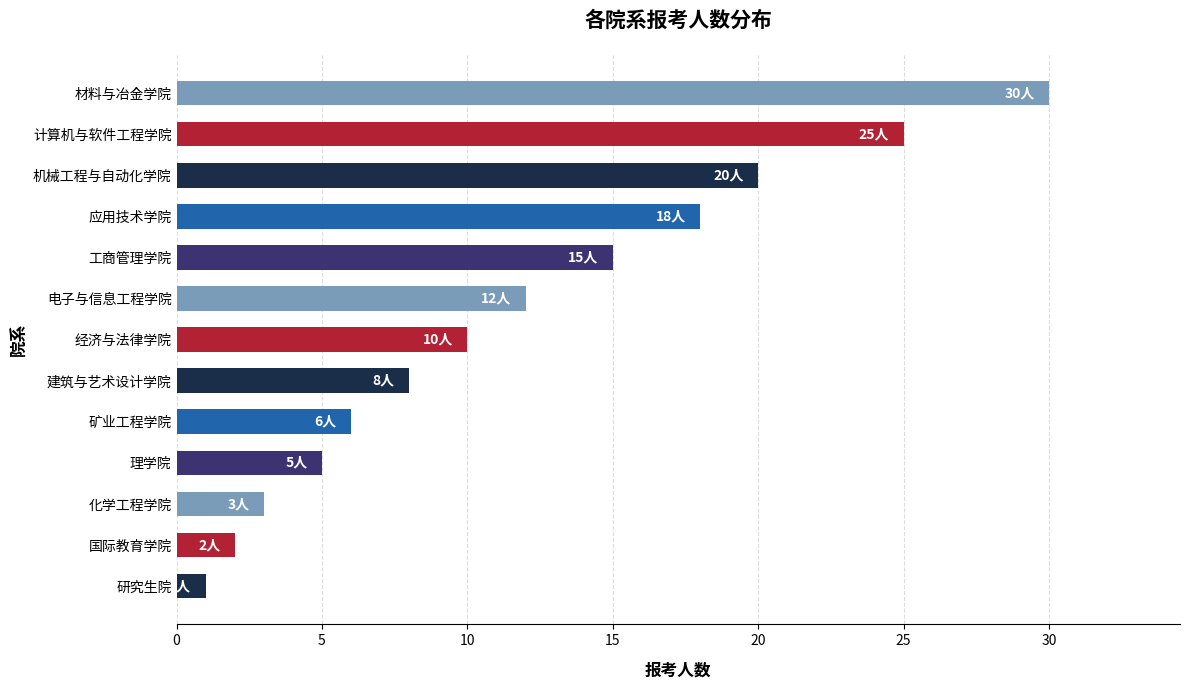

Between 矿业工程学院 and 国际教育学院, which is larger?

矿业工程学院